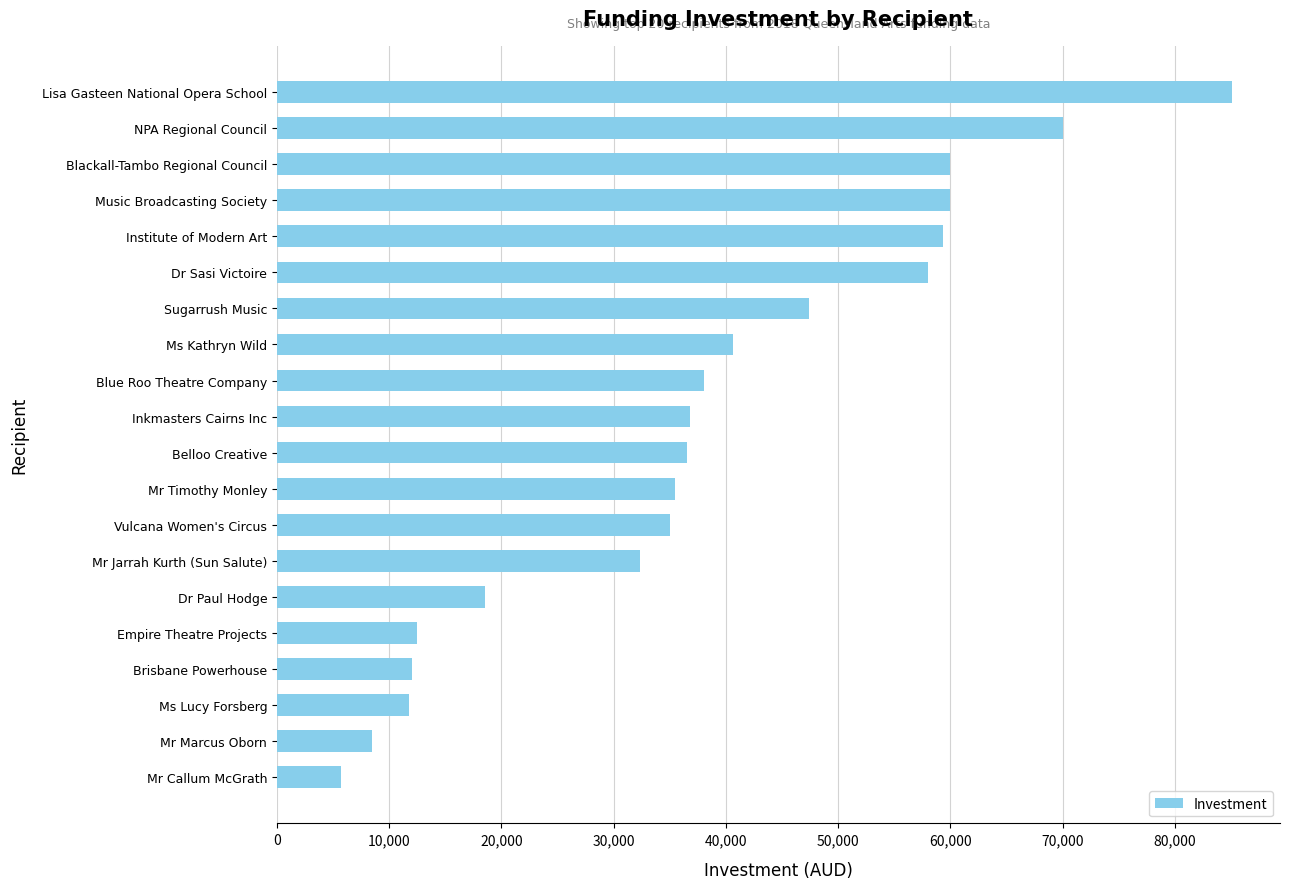

True or false: the data shows 27847 at Music Broadcasting Society.

False